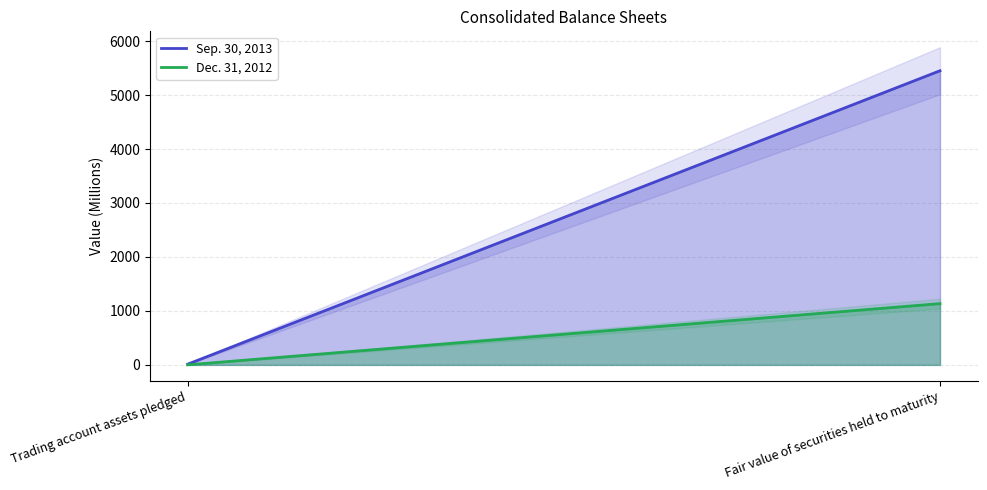

Between Trading account assets pledged and Fair value of securities held to maturity, which series saw the biggest shift?

Sep. 30, 2013